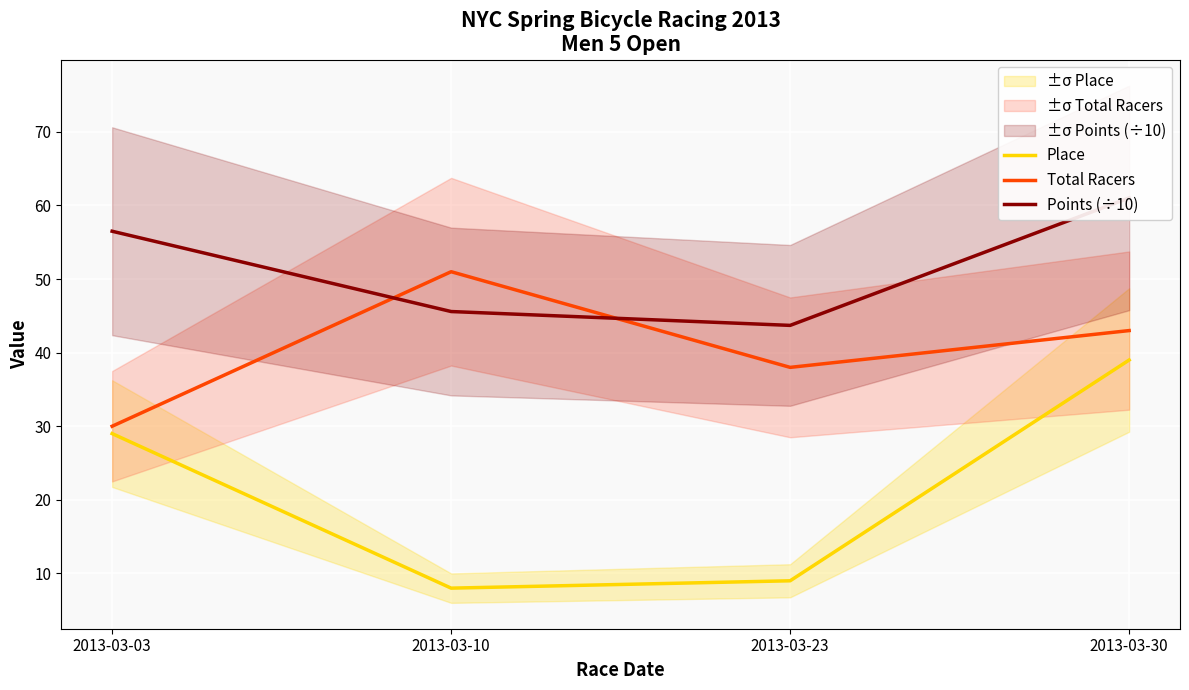

At which category is the sum across all series the highest?

2013-03-30